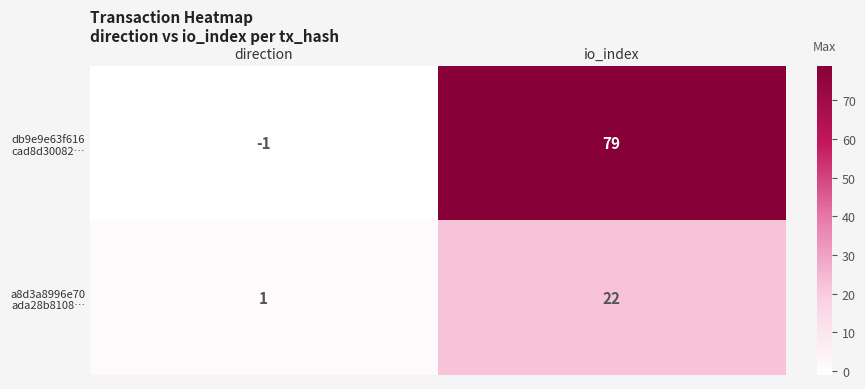

At which category is the sum across all series the highest?

io_index